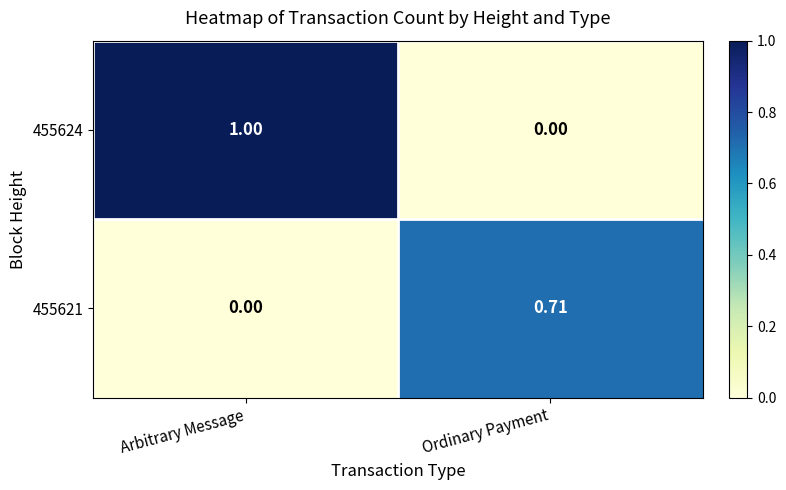

At which label does 455621 reach its minimum?

Arbitrary Message